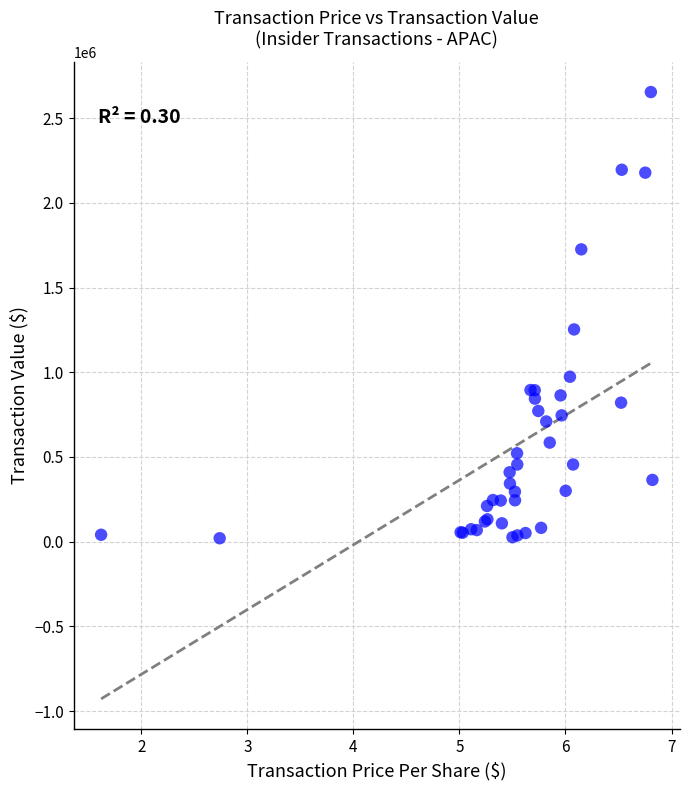

What Y value in the scatter plot is closest to 1336972?

1252660